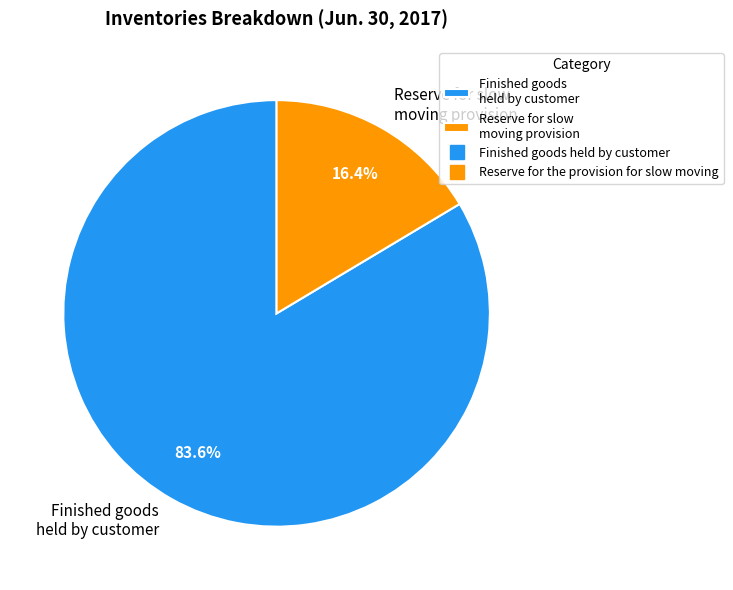

Combined, do Reserve for slow moving provision and Finished goods held by customer account for over 50%?

Yes